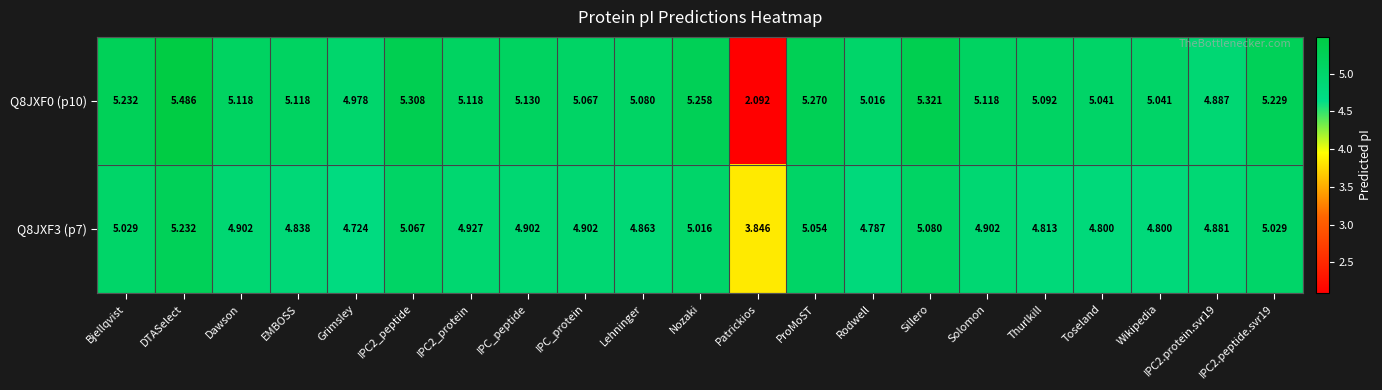

Which series has the largest range (max minus min)?

Q8JXF0 (p10)